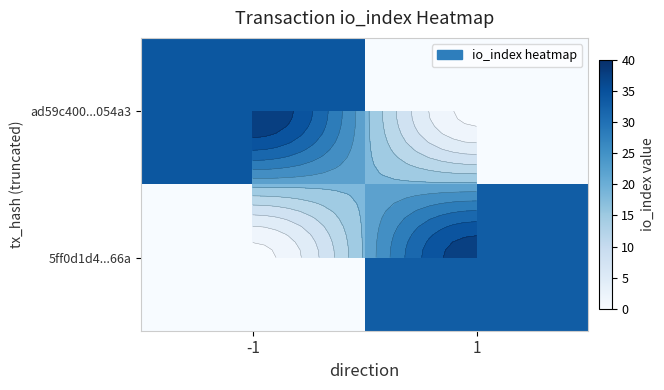

Which series has the largest range (max minus min)?

ad59c400...054a3